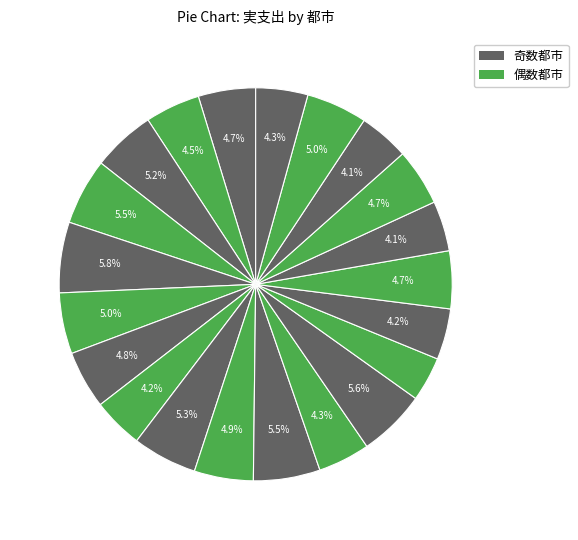

Count the number of slices in the pie.

21